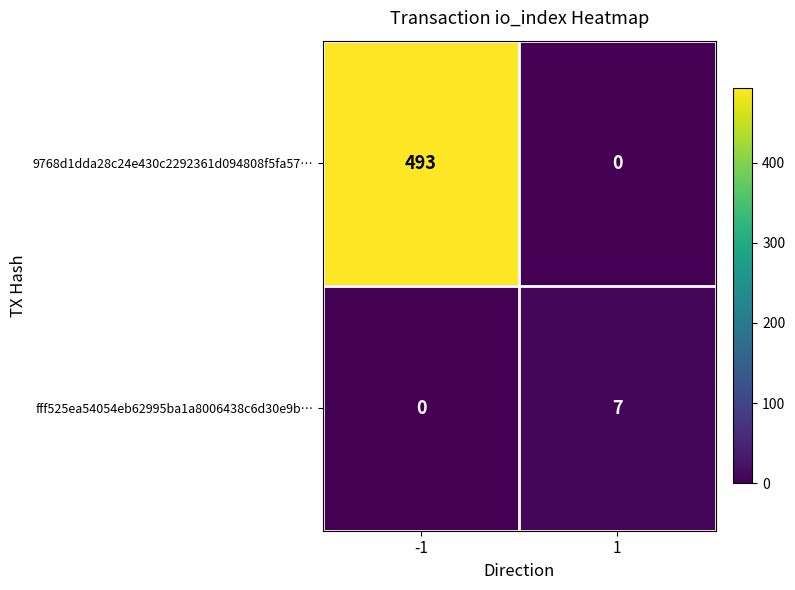

The 9768d1dda28c24e430c2292361d094808f5fa57… series shows 886 at -1. True or false?

False